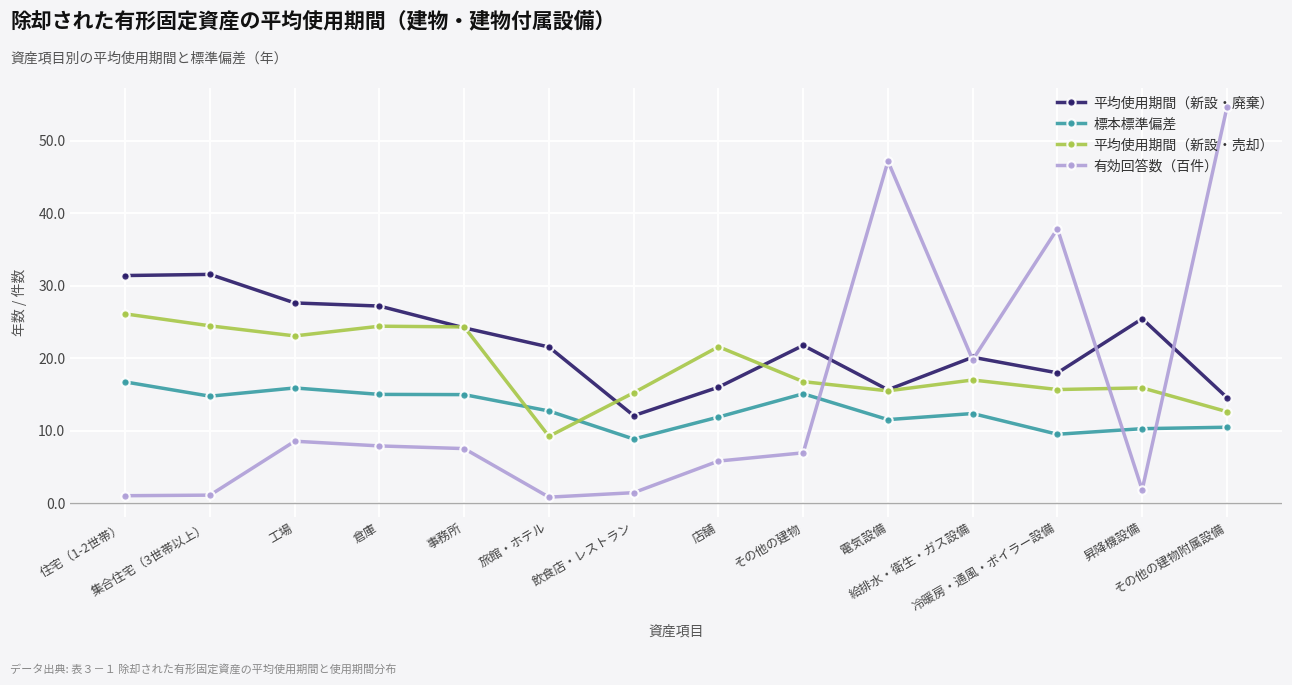

Between 集合住宅（3世帯以上） and 事務所, which series saw the biggest shift?

平均使用期間（新設・廃棄）